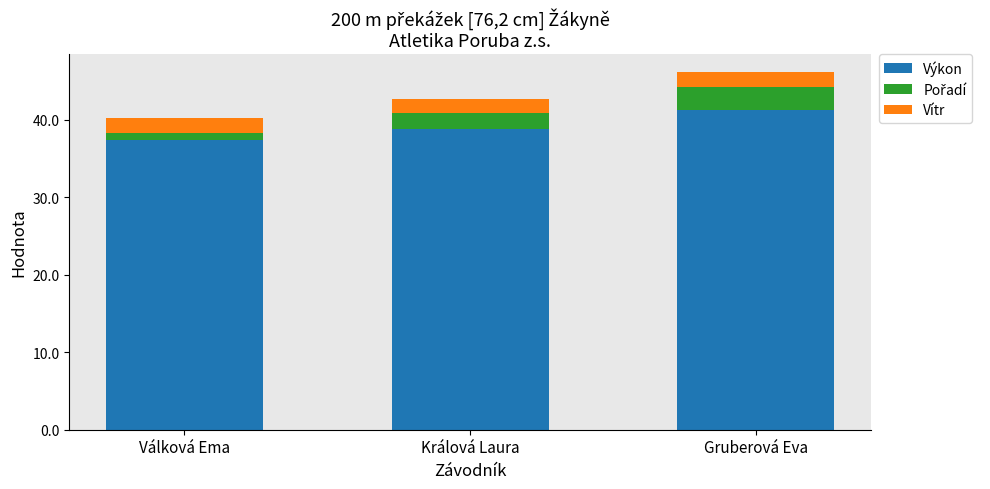

Reading left to right, what are the values for Výkon?

37.3	38.8	41.2